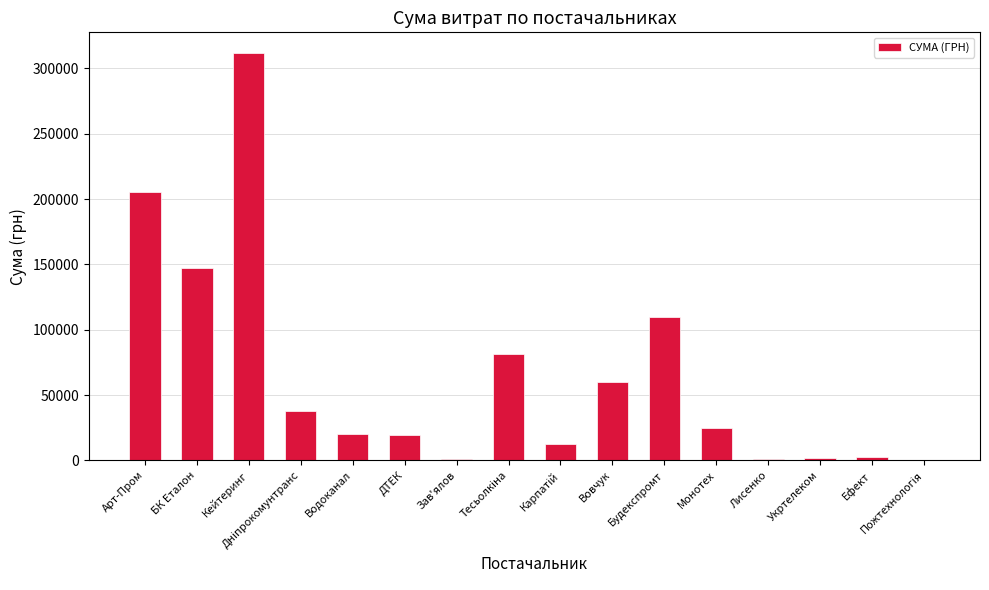

What is the sum of all values?

1036767.8